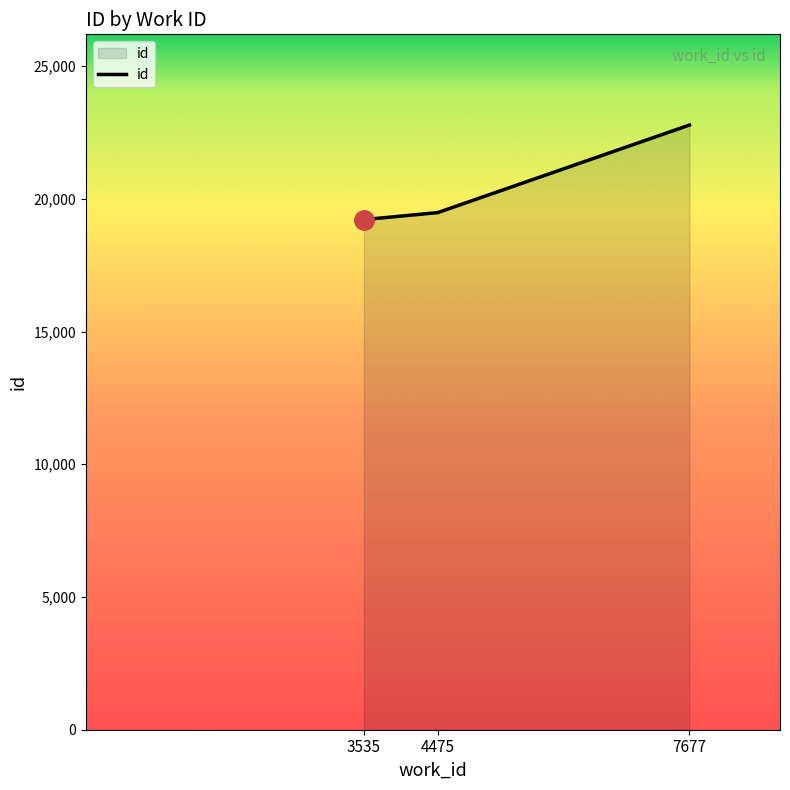

Reading right to left, list all the values displayed in this chart.

22778	19479	19215